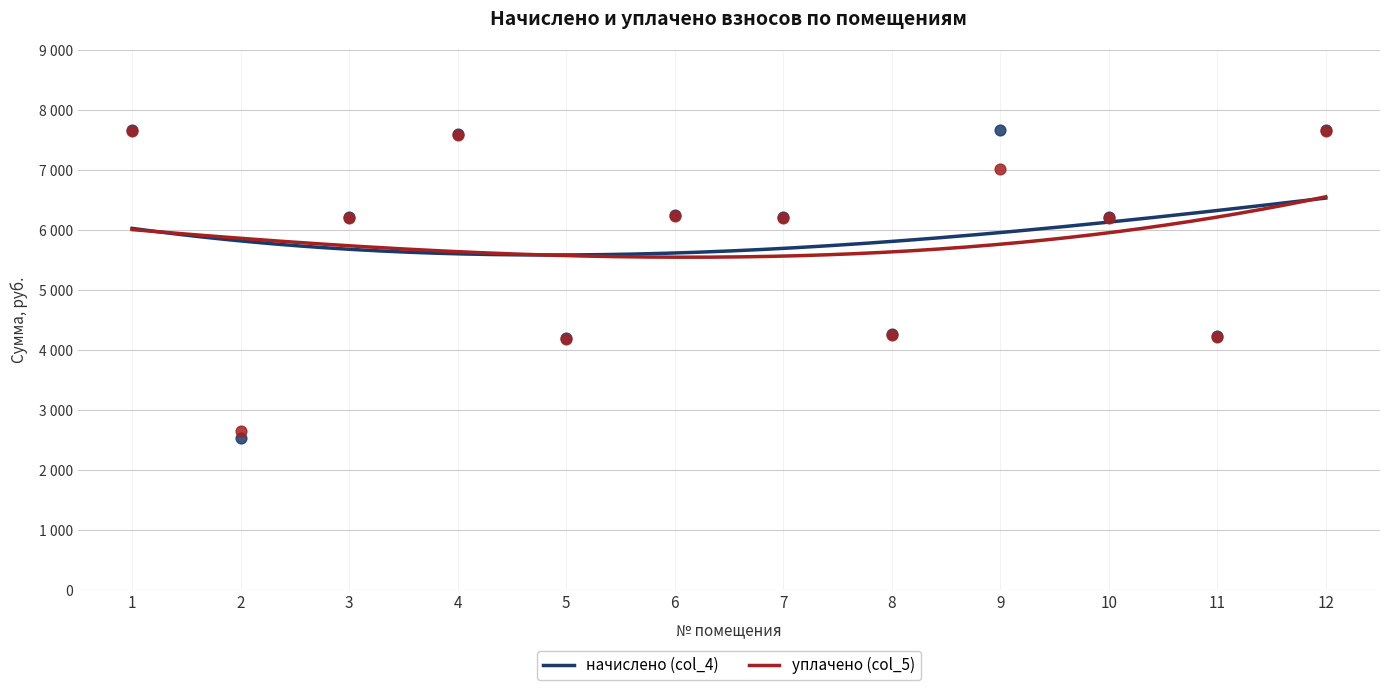

Which series has the largest total across all categories?

начислено (col_4)